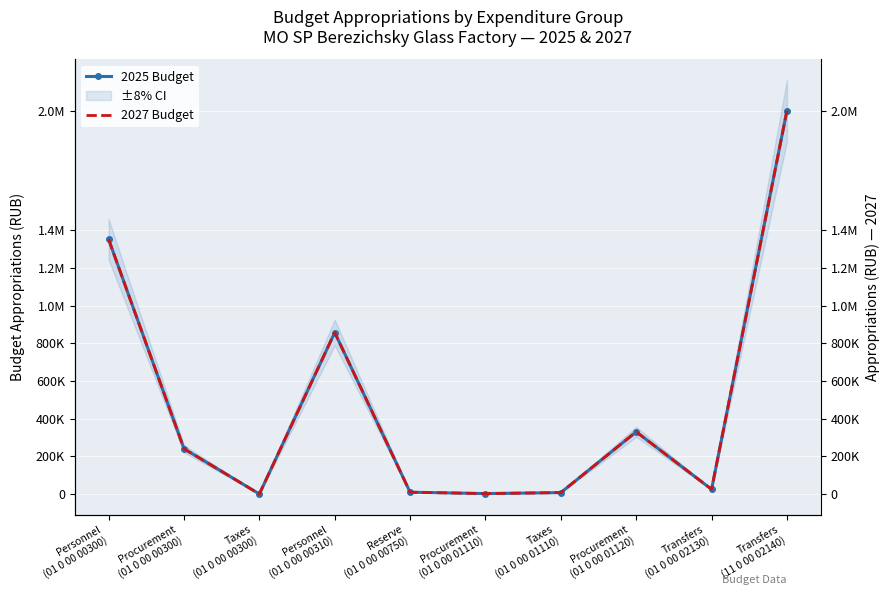

The value of 2025 Budget at Transfers
(11 0 00 02140) is 2034000. True or false?

True